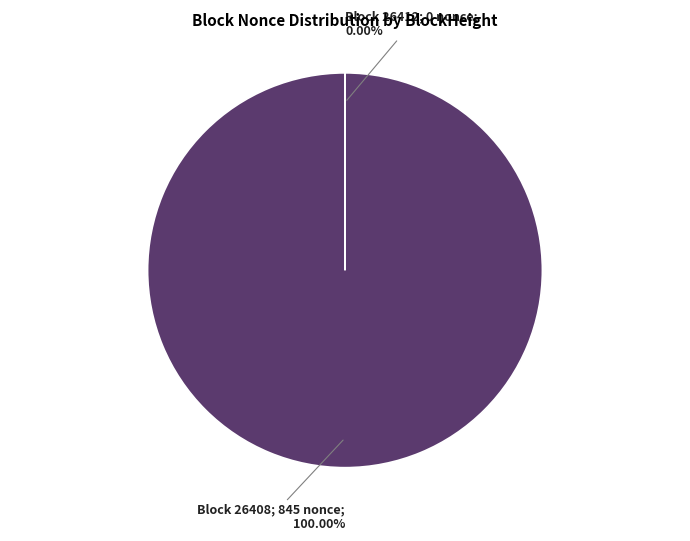

Does any single category account for the majority?

Yes